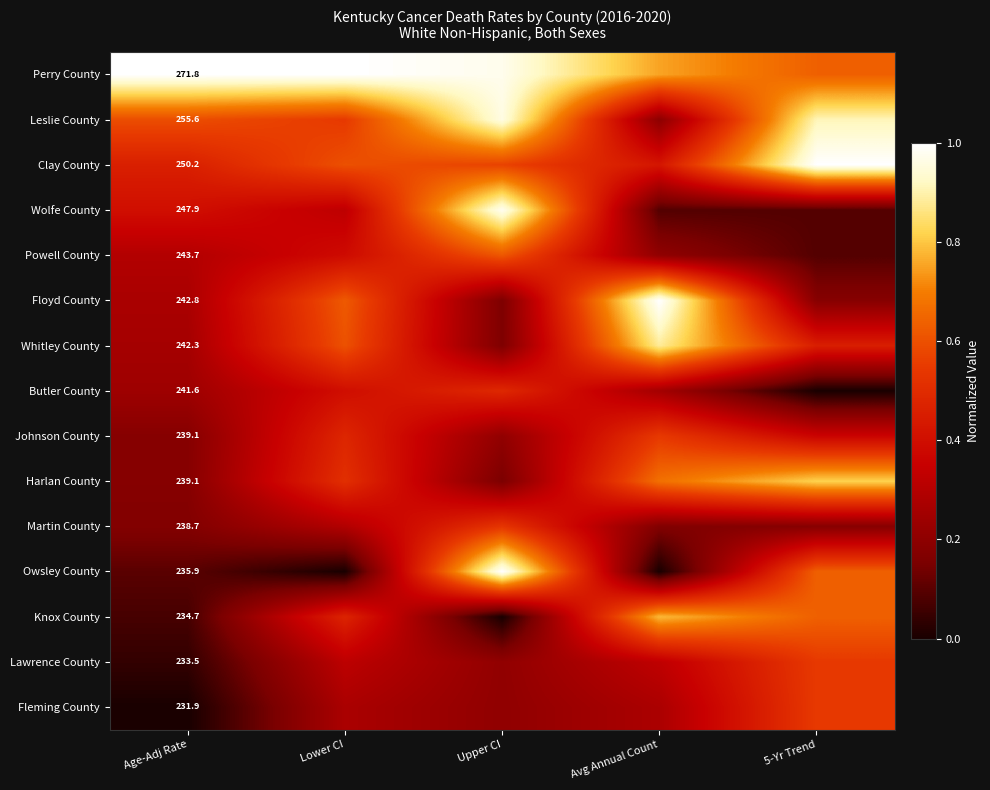

Where is Butler County nearest to the value 0?

5-Yr Trend